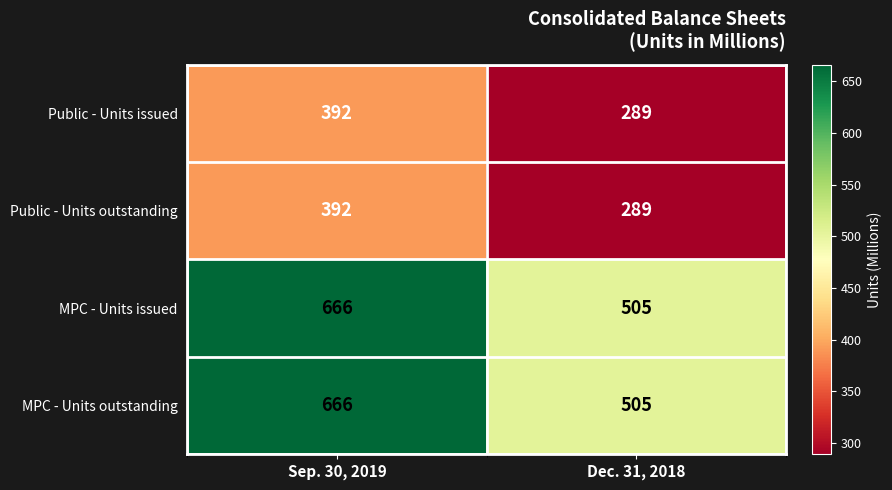

Reading right to left, transcribe all the data shown in this chart.

Public - Units issued: 289	392
Public - Units outstanding: 289	392
MPC - Units issued: 505	666
MPC - Units outstanding: 505	666